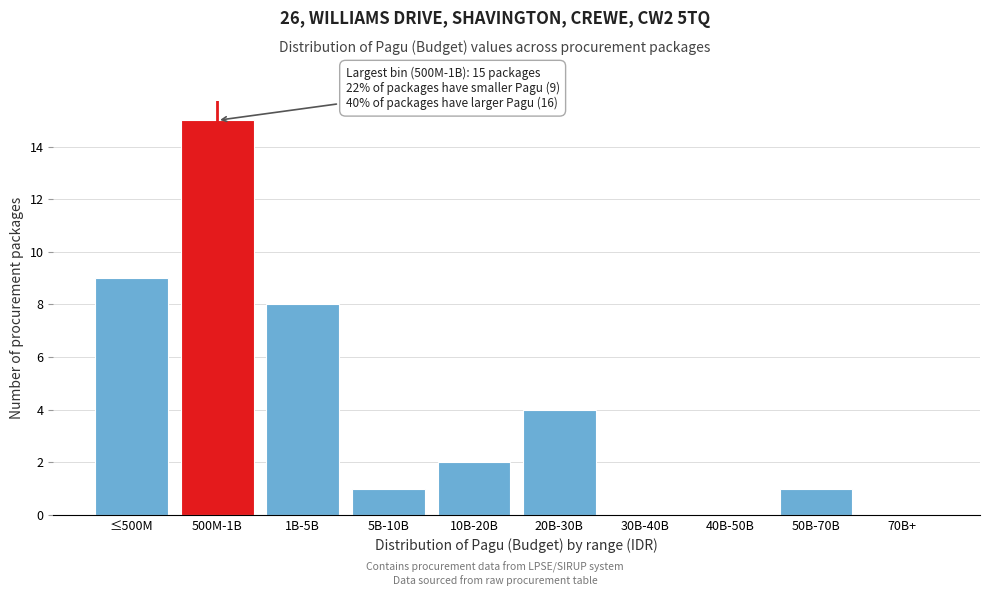

Reading left to right, extract all data points from this chart.

≤500M=9	500M-1B=15	1B-5B=8	5B-10B=1	10B-20B=2	20B-30B=4	30B-40B=0	40B-50B=0	50B-70B=1	70B+=0